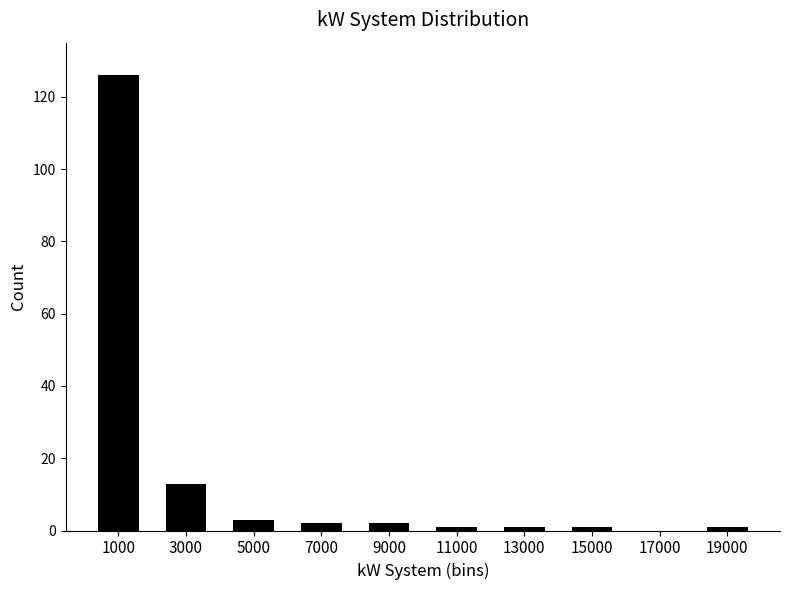

Reading right to left, transcribe all the data shown in this chart.

19000=1	17000=0	15000=1	13000=1	11000=1	9000=2	7000=2	5000=3	3000=13	1000=126